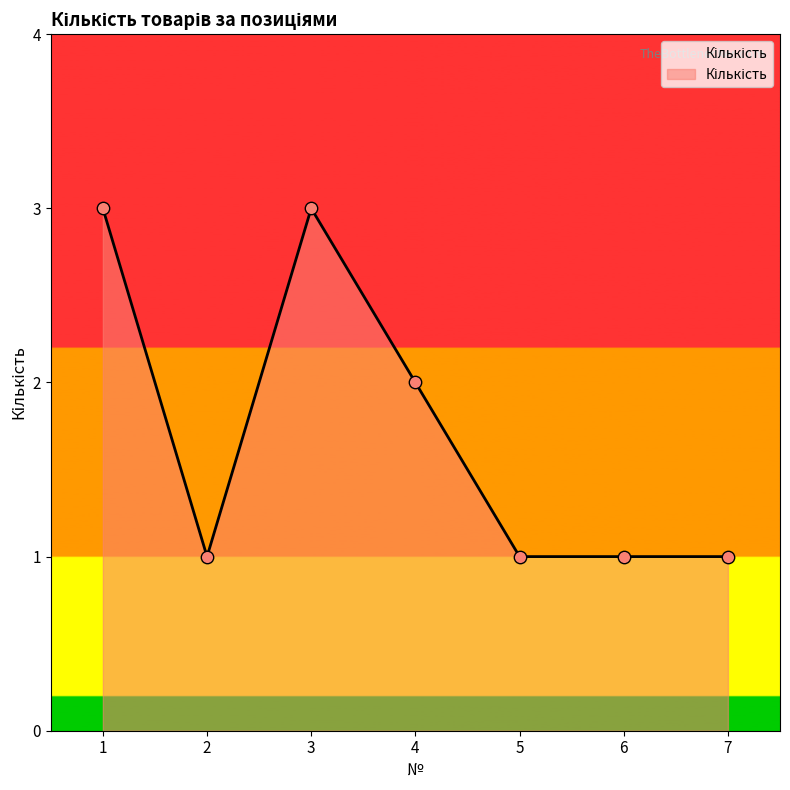

Which has a higher value, 5 or 3?

3